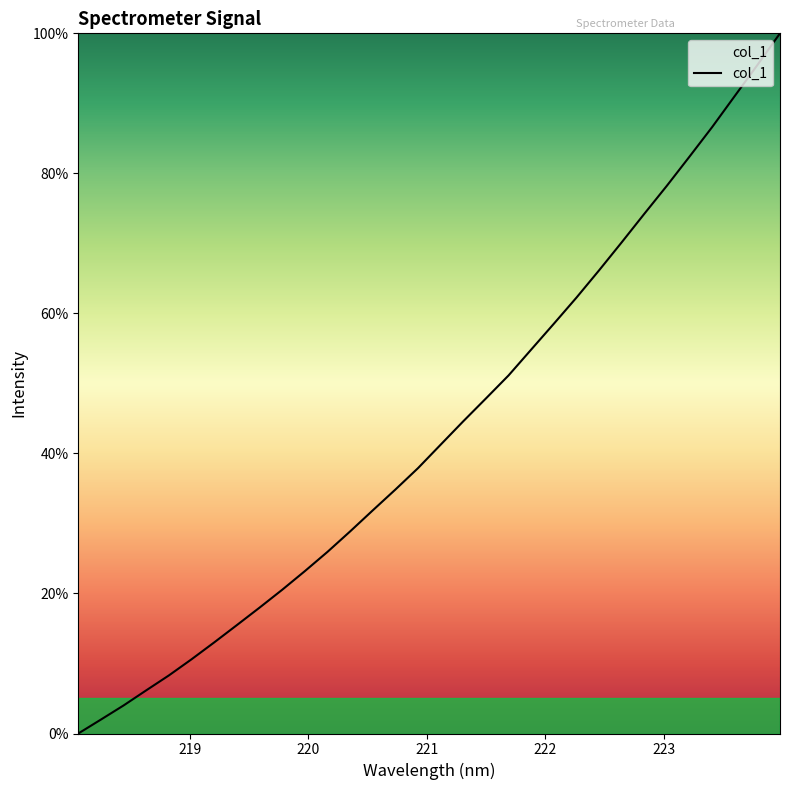

What is the maximum value shown in the chart?

100.0